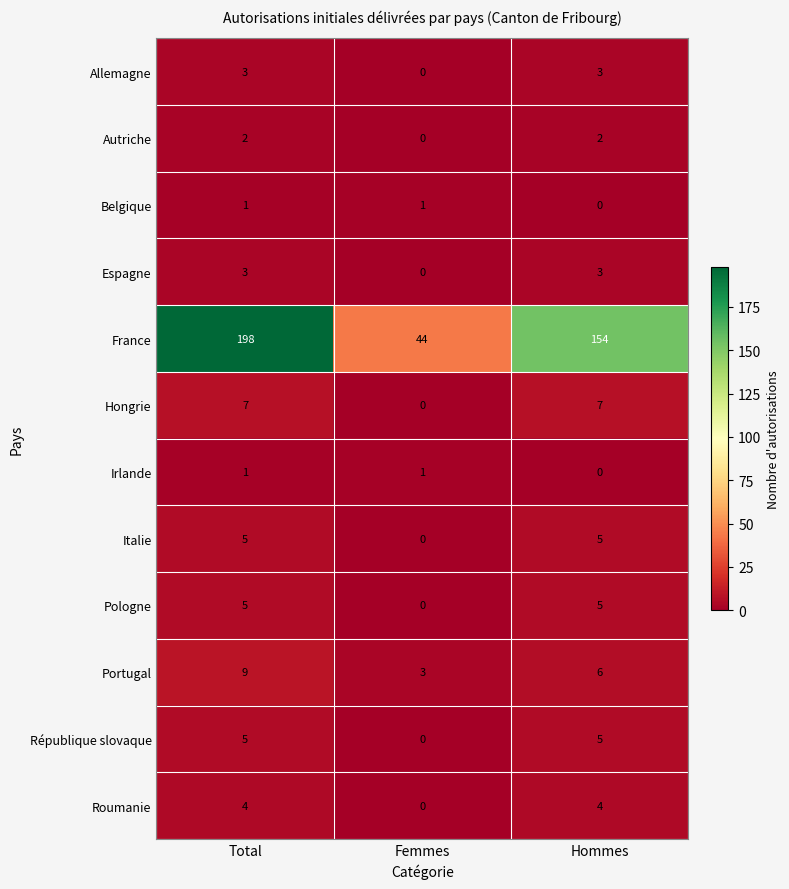

At which category is the sum across all series the highest?

Total